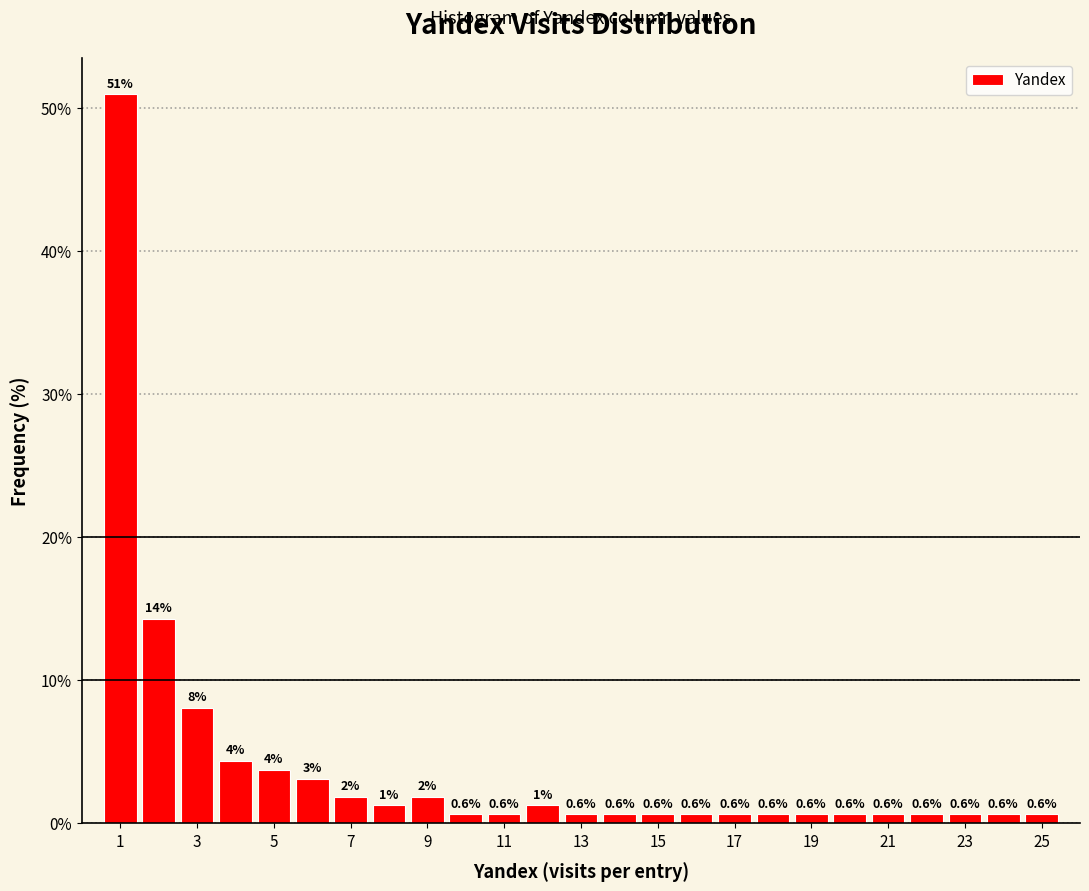

Over which range of the x-axis is the bar tallest?

0.5 to 1.5